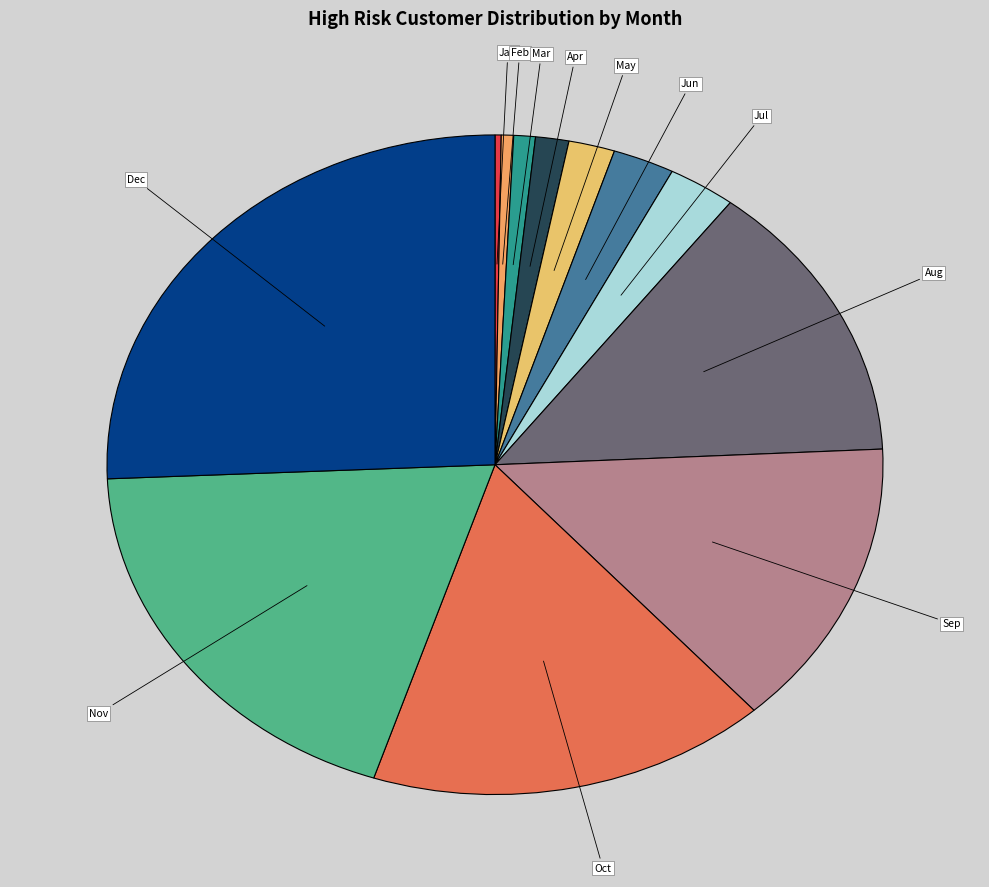

Which has a higher value, Jul or Dec?

Dec